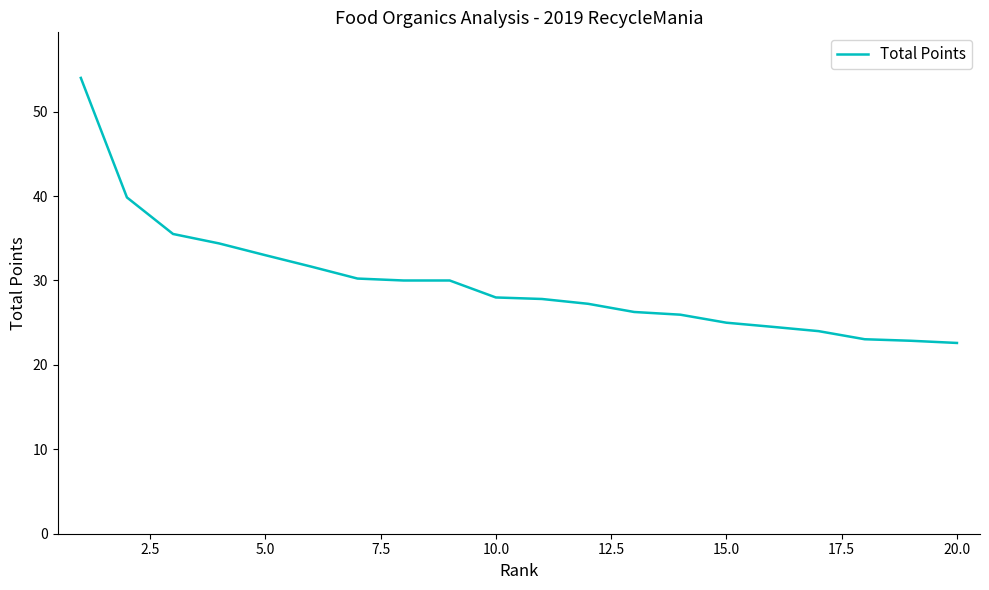

What is the maximum value shown in the chart?

54.0